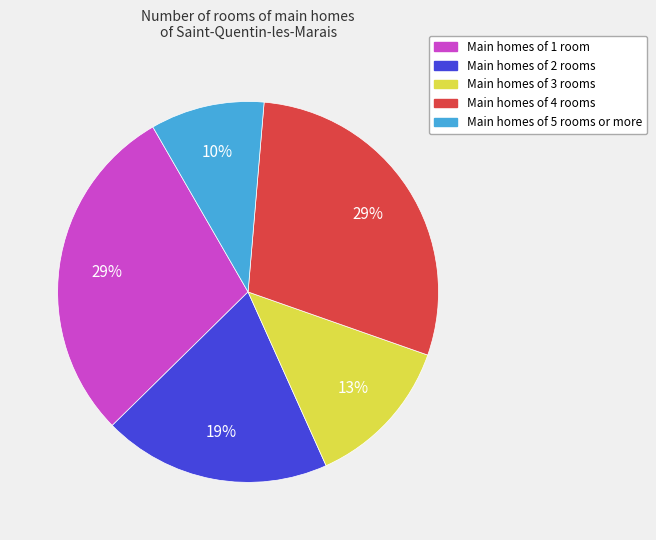

To the nearest percent, what is the difference between the largest and smallest slice percentages?

19%